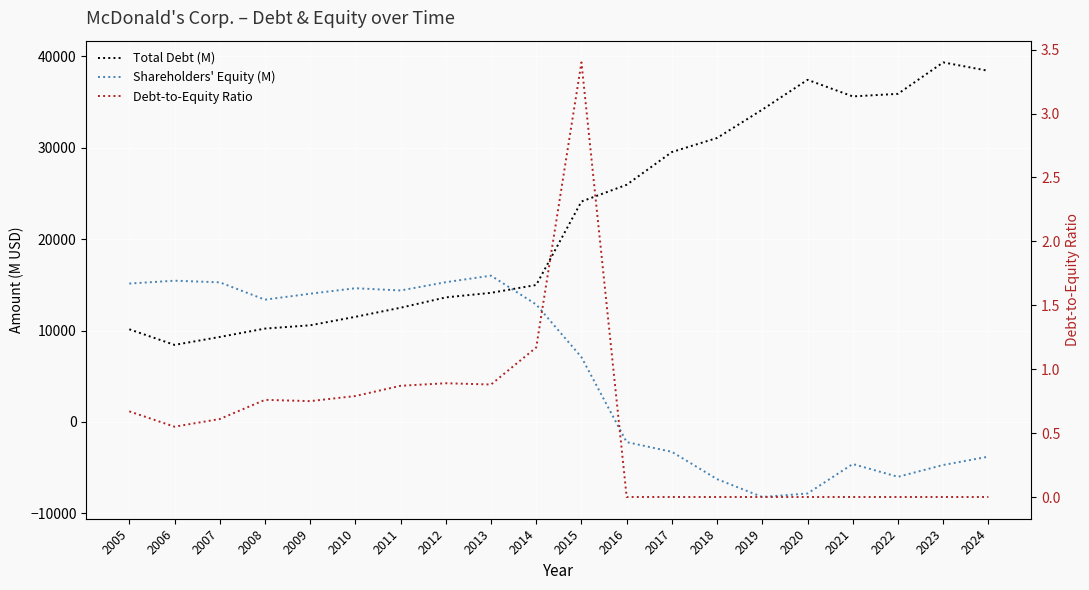

True or false: Total Debt (M) has more than 0 points higher than both neighbors.

True